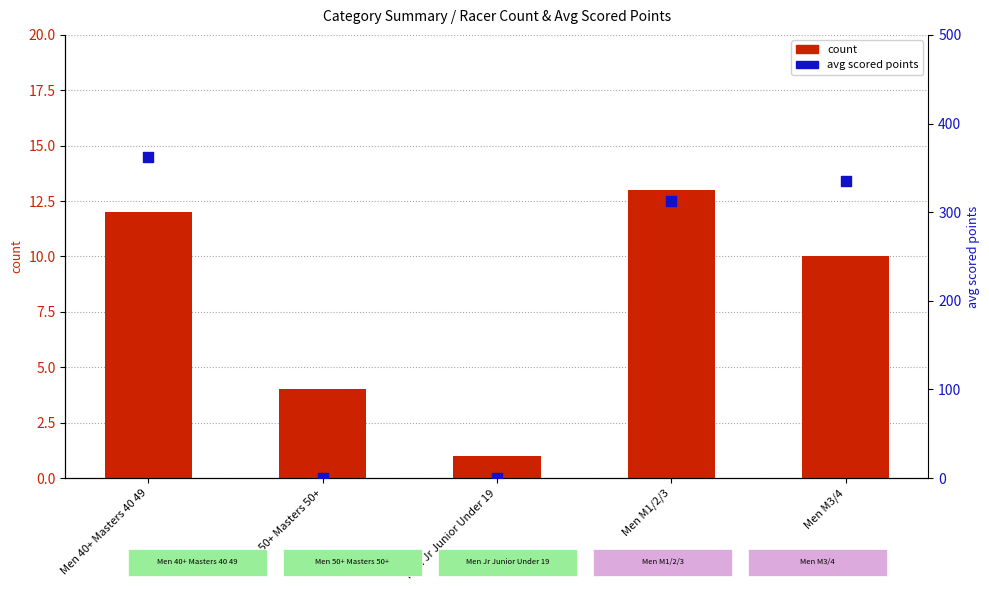

Which series has the largest Y range (max minus min)?

avg scored points